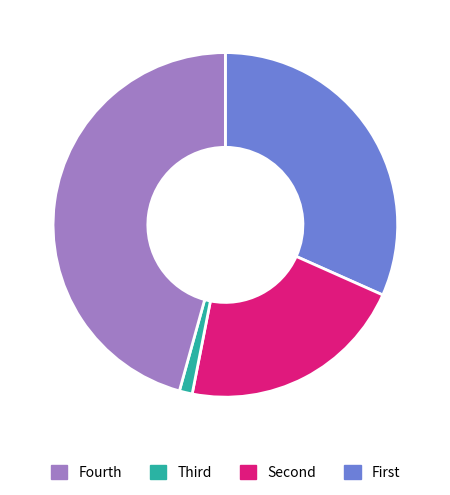

Is there any slice that represents more than half of the pie?

No